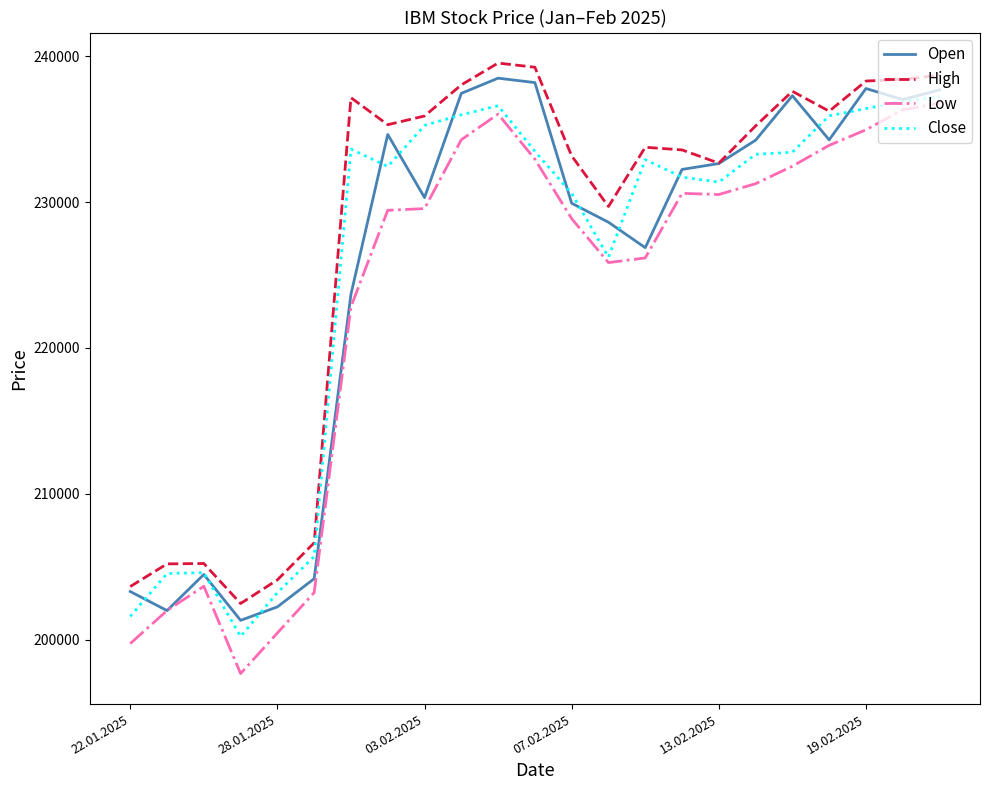

Which series has the widest spread of values?

Low